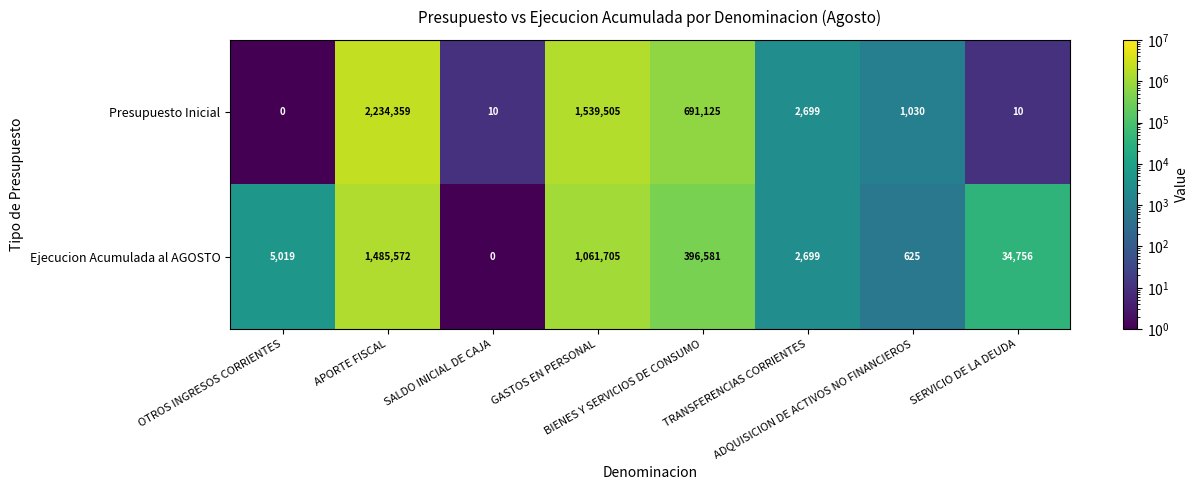

What is the difference between the maximum and second lowest values in the Presupuesto Inicial series?

2234349